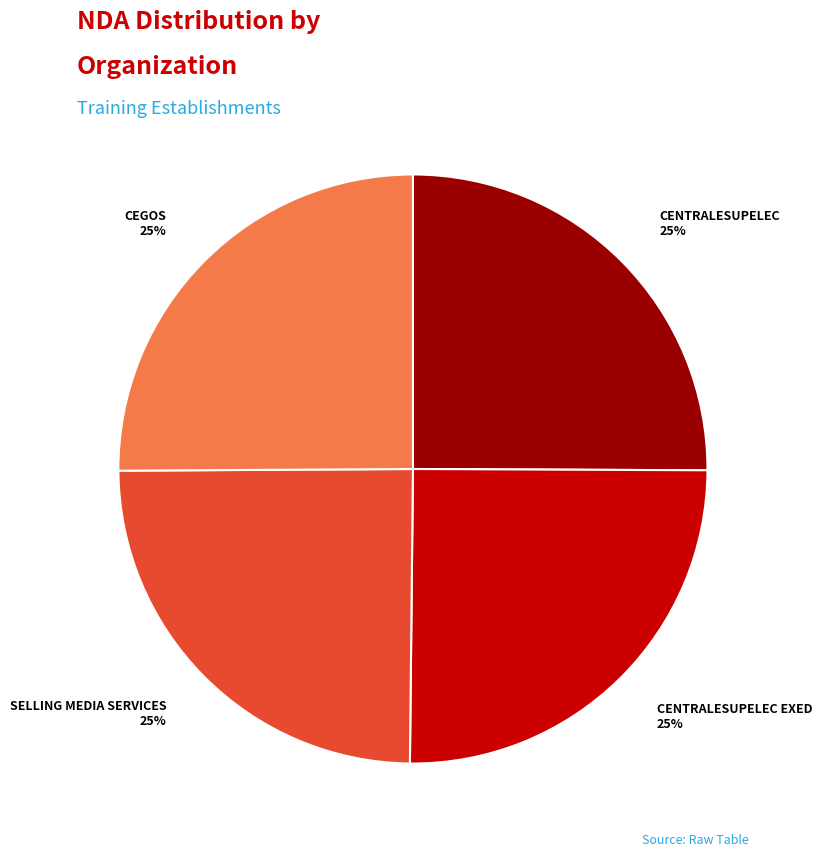

Is there a majority slice in this chart?

No